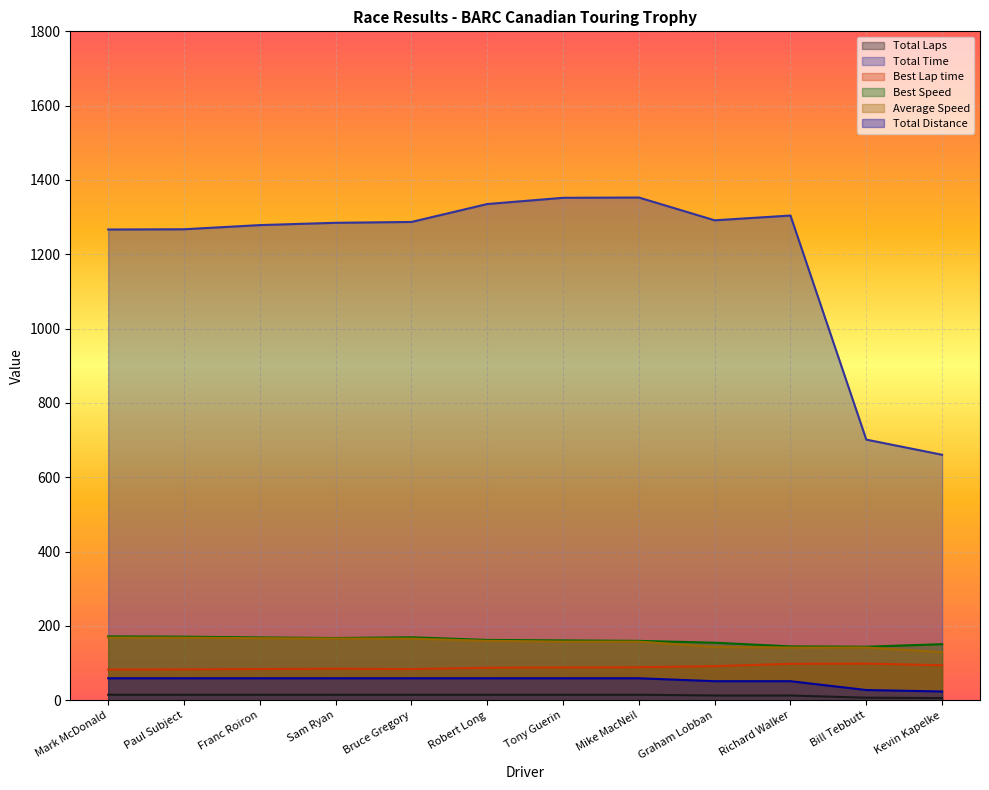

Is it true that Total Distance equals 98.3 at Mike MacNeil?

False